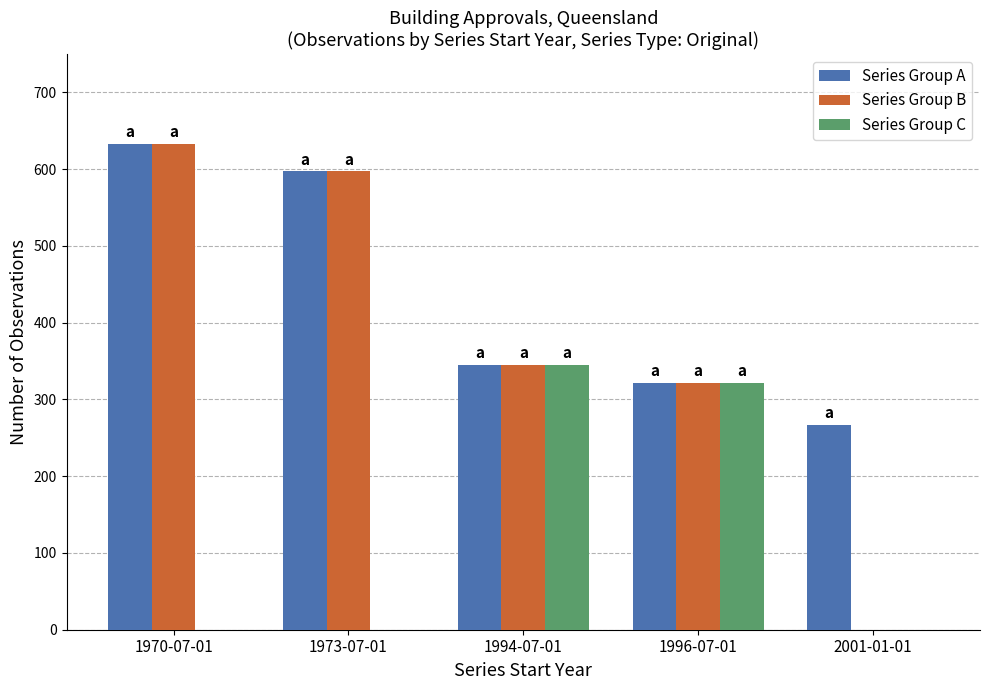

Which series has the largest range (max minus min)?

Series Group B